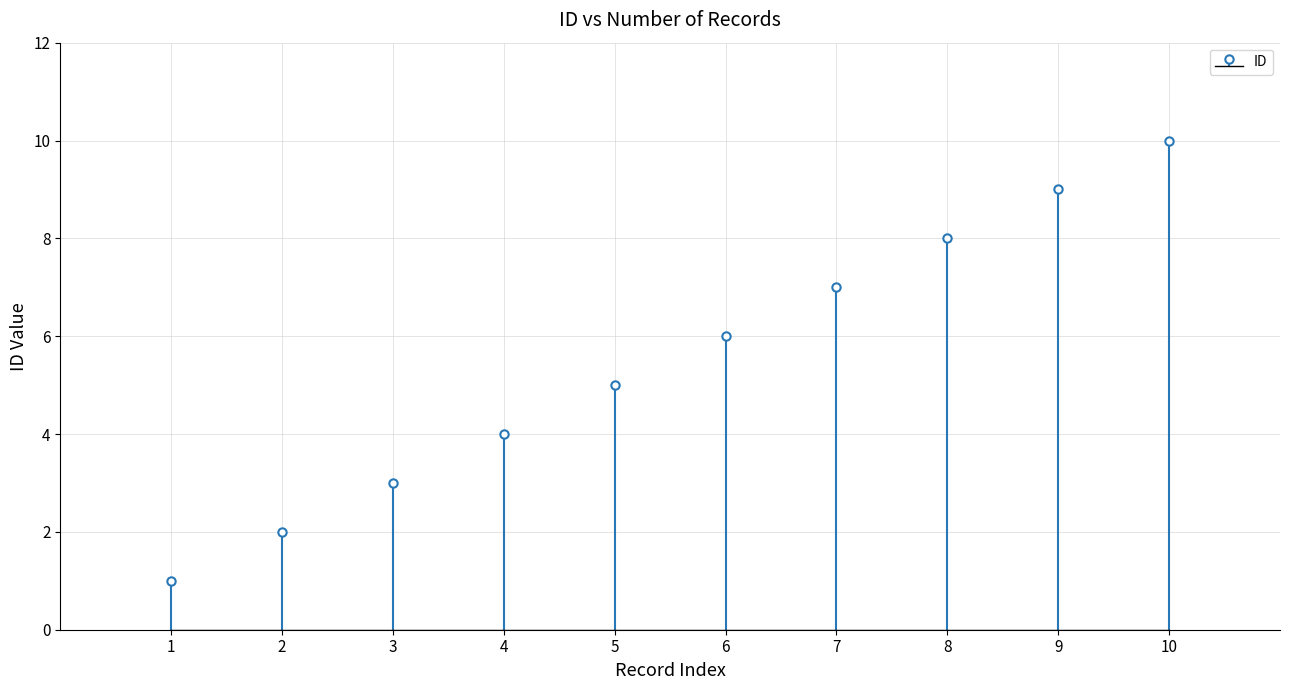

What is the difference between the second highest and second lowest values?

7